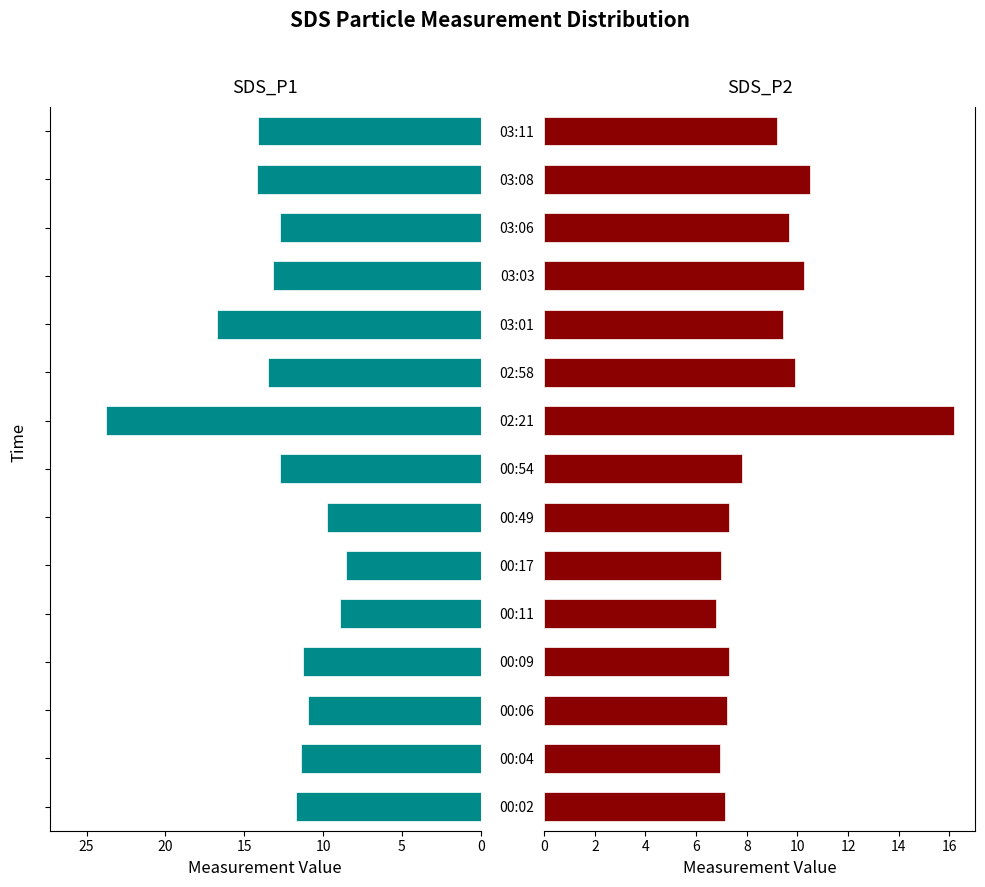

What is the sum of all SDS_P2 values?

132.6